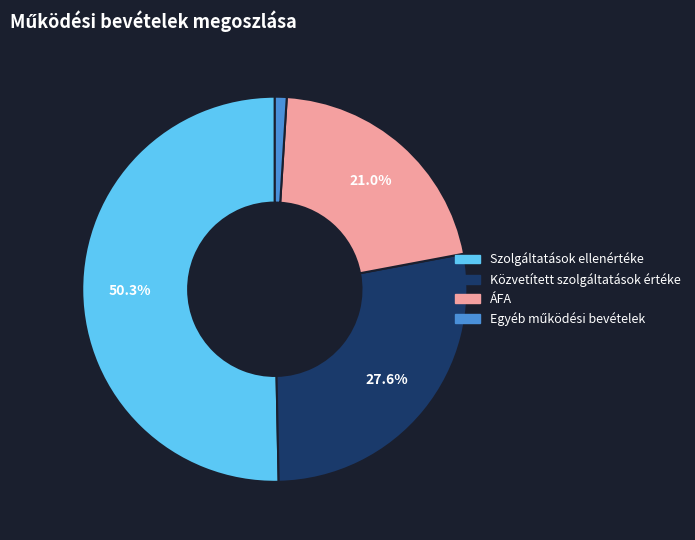

How many segments does this pie chart have?

4